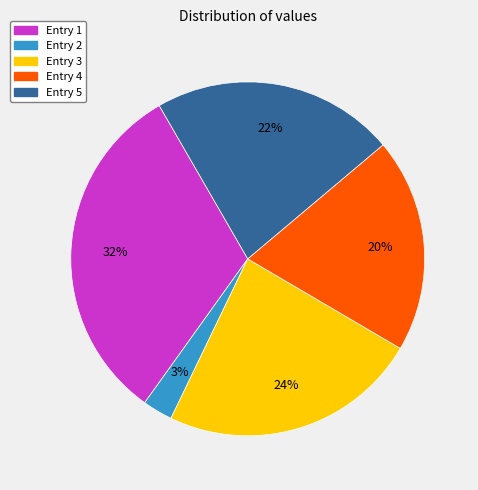

Do Entry 3 and Entry 5 together represent more than half of the pie?

No